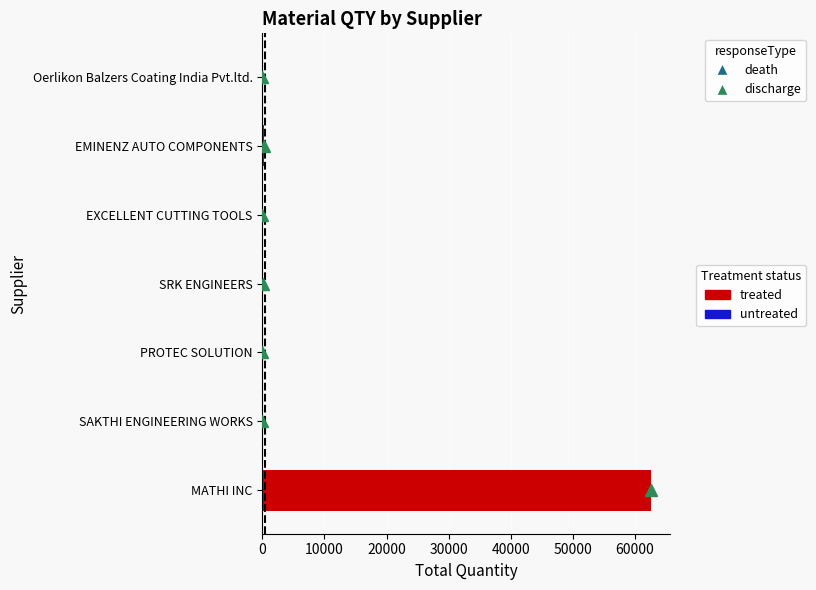

The value at MATHI INC is 81977. True or false?

False